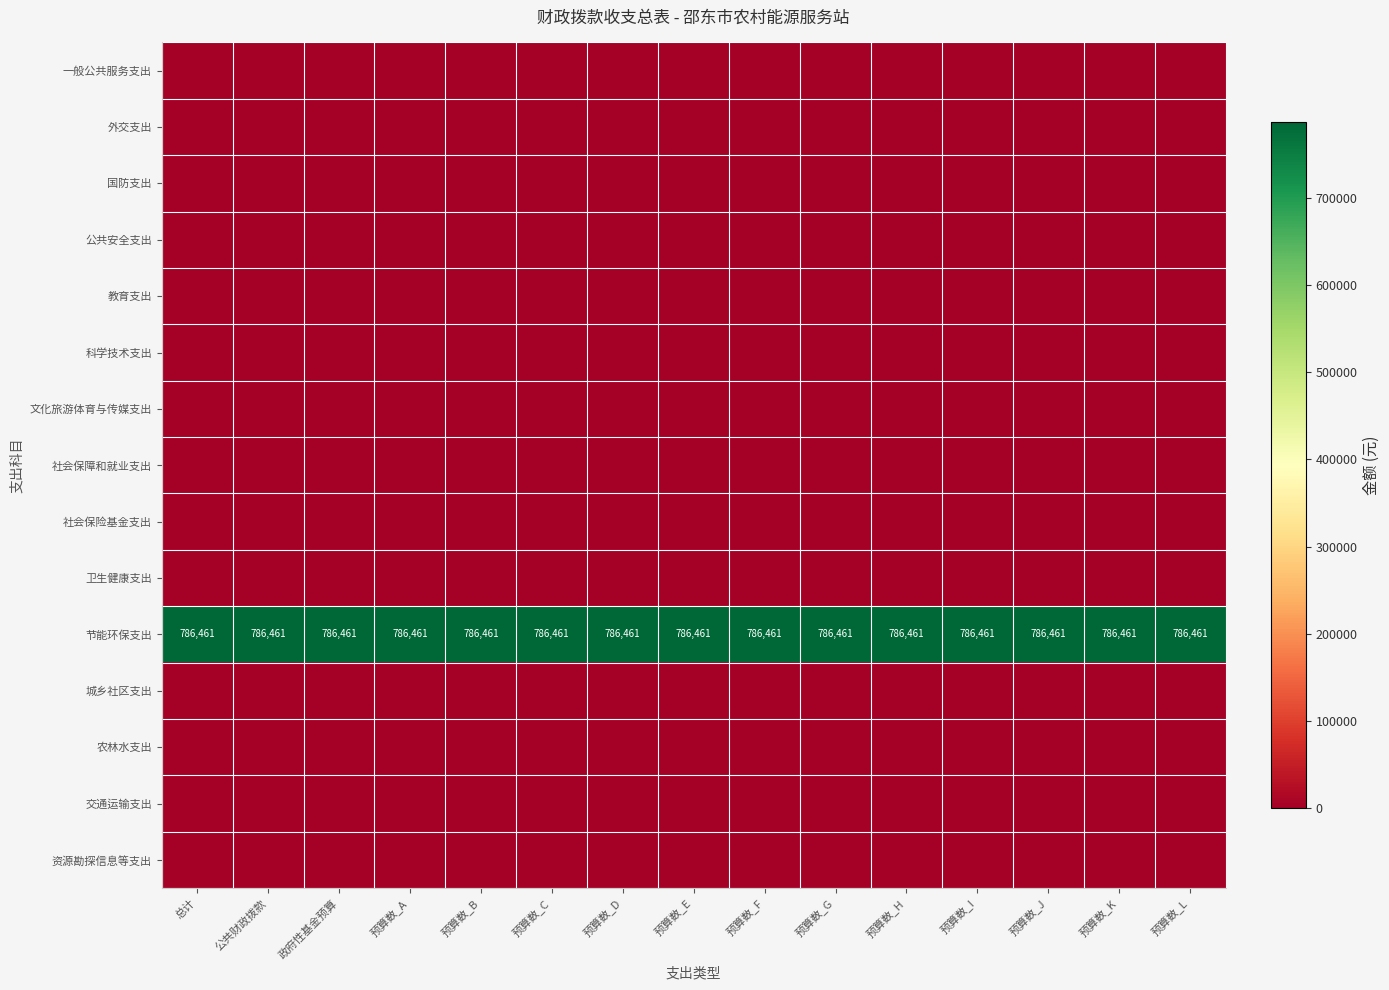

What is the highest value of the 节能环保支出 series?

786461